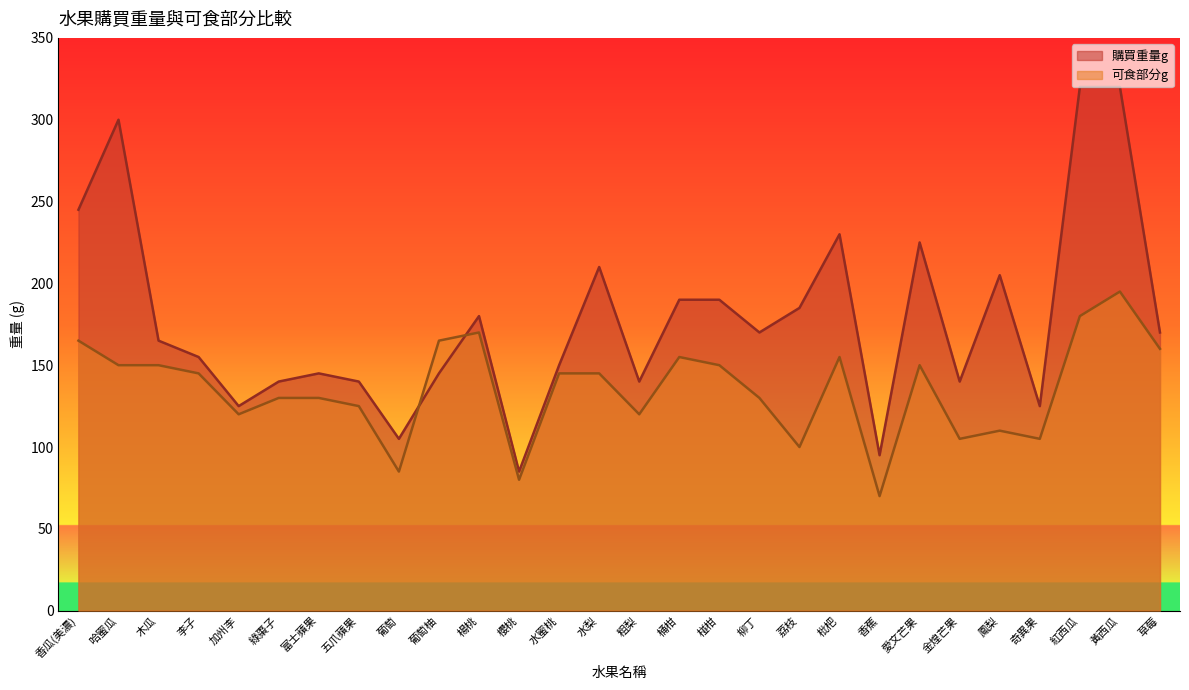

Read the 購買重量g value at 木瓜, to the nearest 50.

150